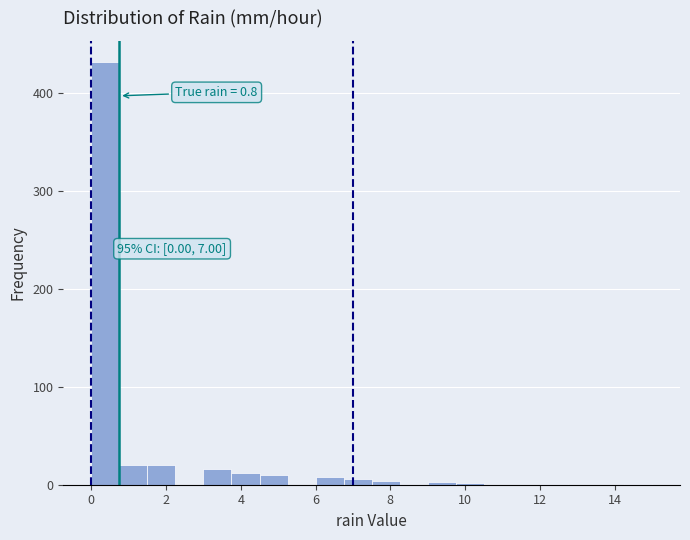

Read against the x-axis, roughly where is the centre of the tallest bar?

0.4